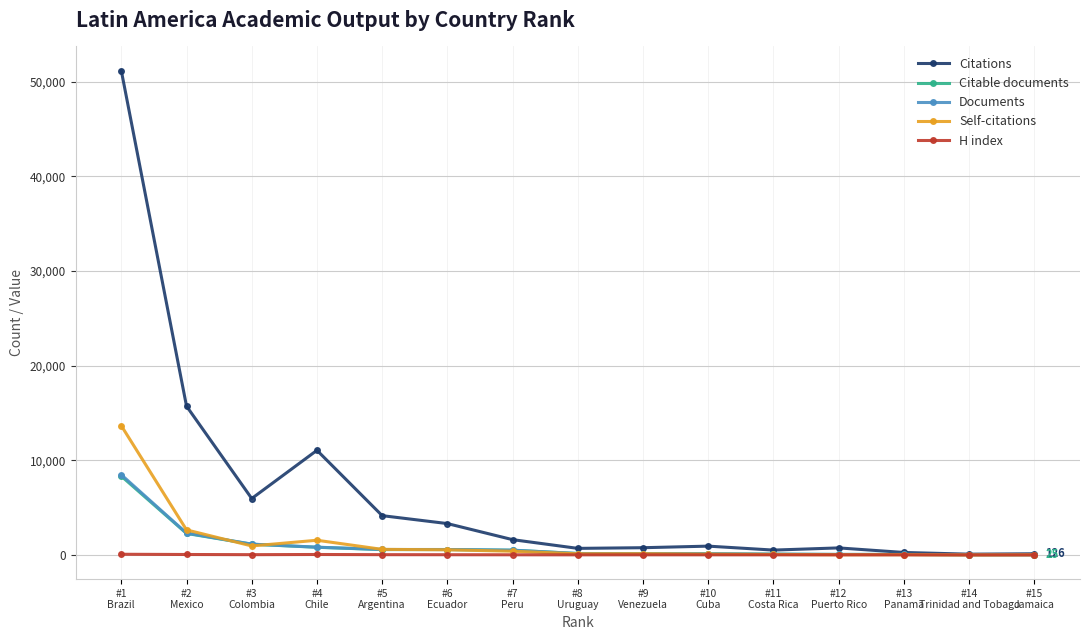

Which label corresponds to the largest value in the chart?

#1
Brazil